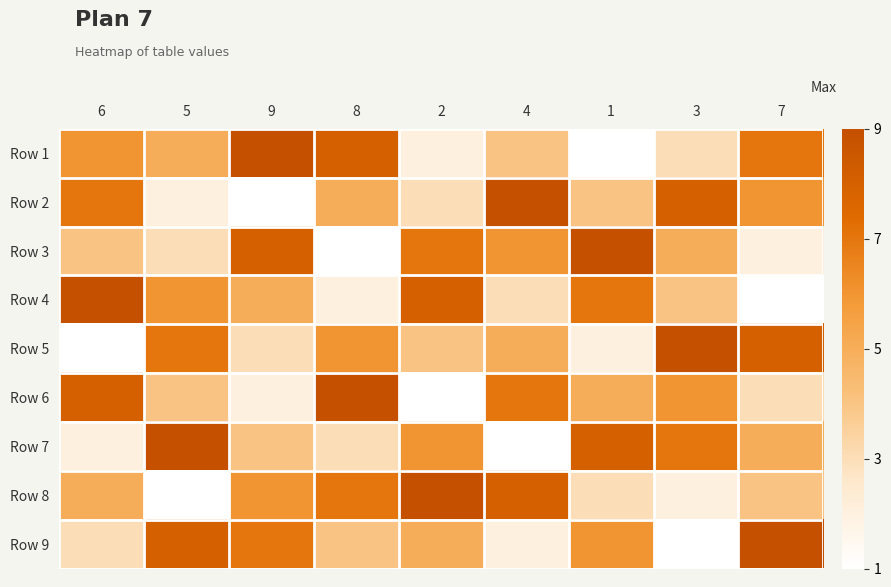

Which category has the highest value across all series?

9